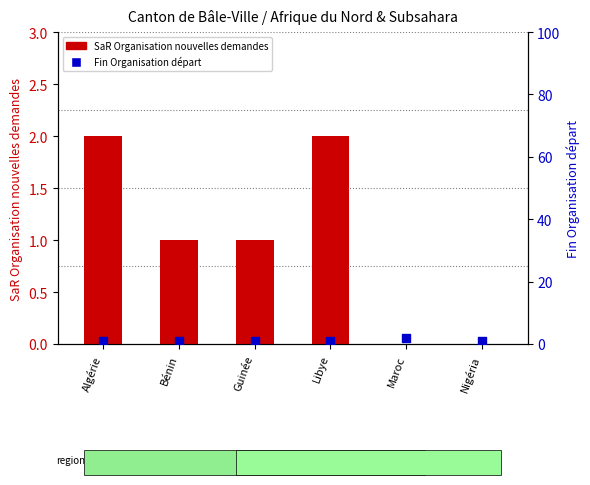

Which series reaches the maximum Y coordinate?

SaR Organisation nouvelles demandes